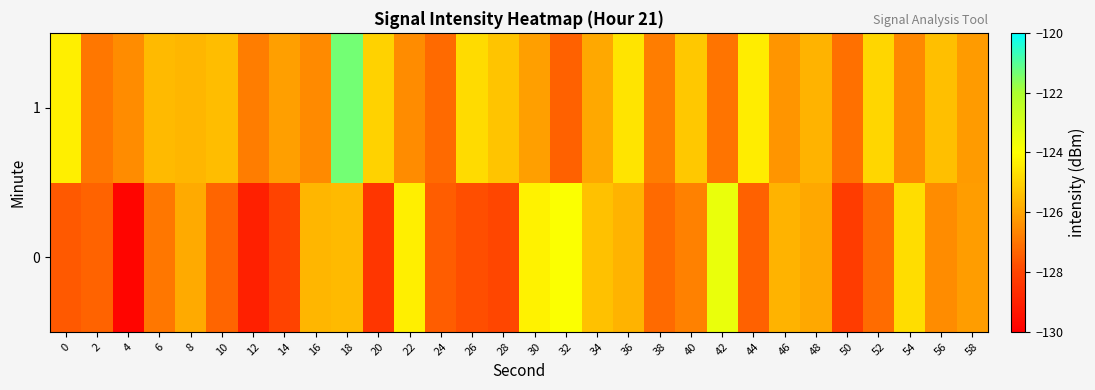

List the series in order of their peak value, lowest first.

0, 1